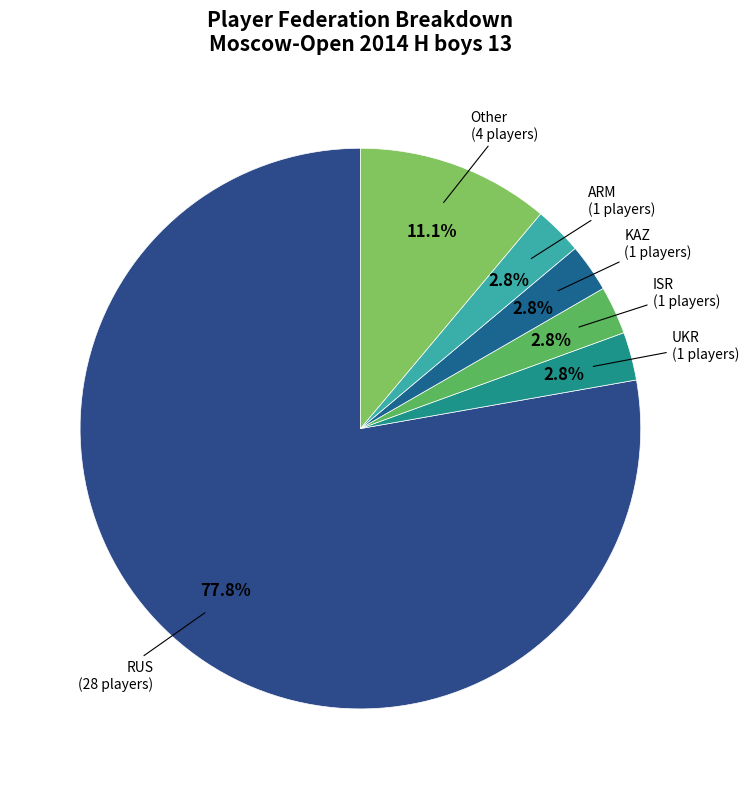

How many slices are in this pie chart?

6